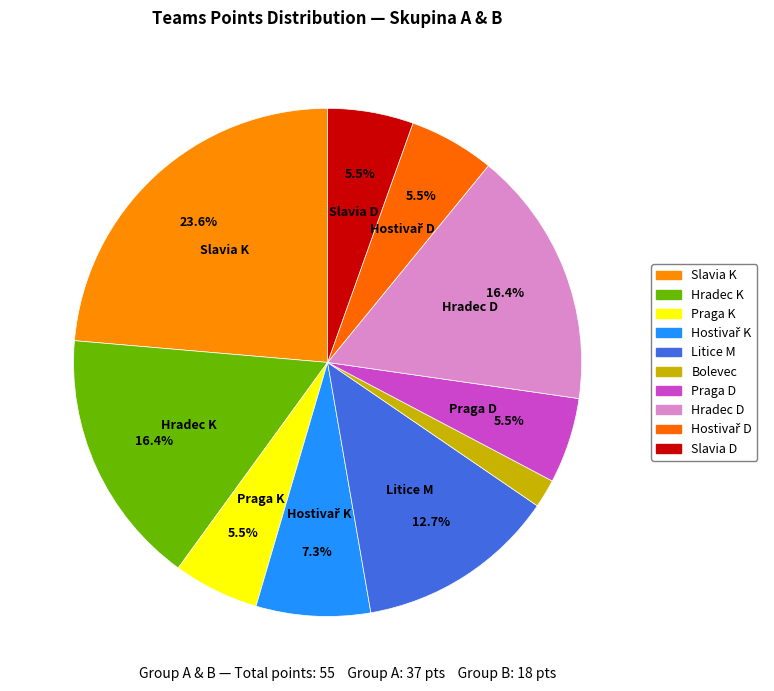

How many slices are in this pie chart?

10